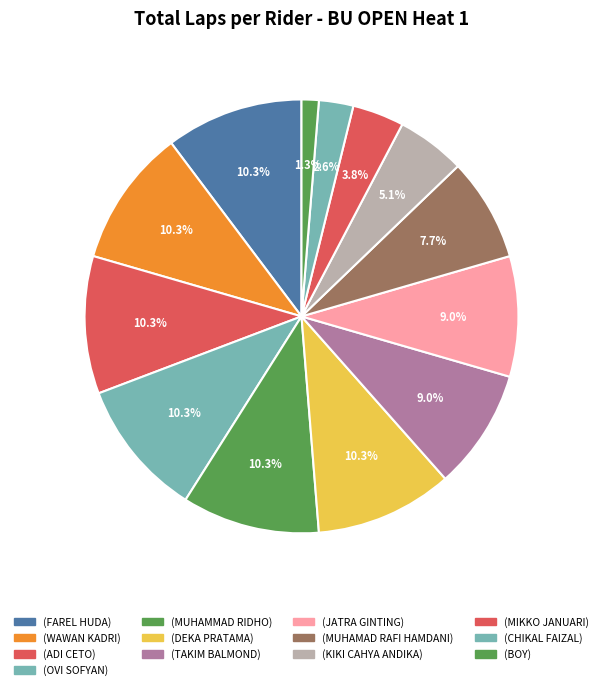

Which slice is the largest?

FAREL HUDA